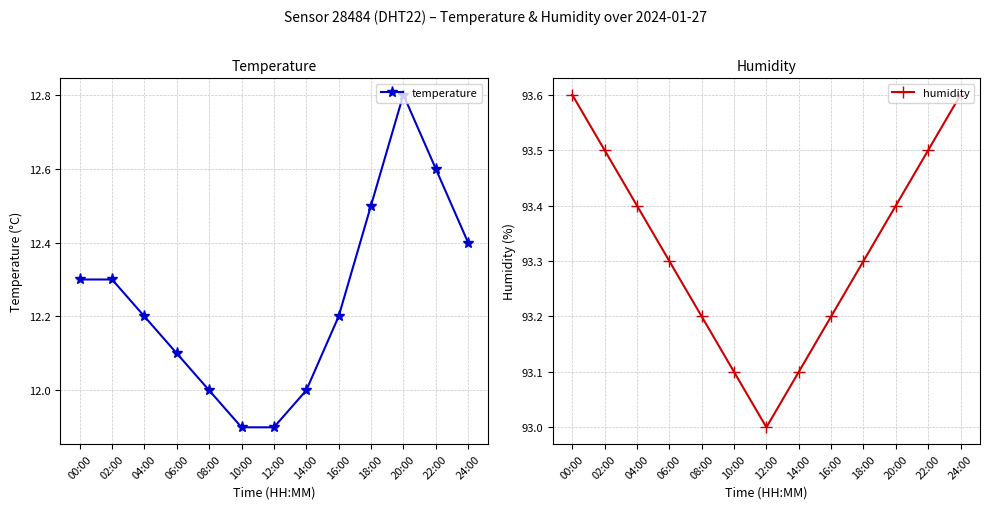

Reading left to right, extract all data points from this chart.

temperature: 00:00=12.3	02:00=12.3	04:00=12.2	06:00=12.1	08:00=12.0	10:00=11.9	12:00=11.9	14:00=12.0	16:00=12.2	18:00=12.5	20:00=12.8	22:00=12.6	24:00=12.4
humidity: 00:00=93.6	02:00=93.5	04:00=93.4	06:00=93.3	08:00=93.2	10:00=93.1	12:00=93.0	14:00=93.1	16:00=93.2	18:00=93.3	20:00=93.4	22:00=93.5	24:00=93.6